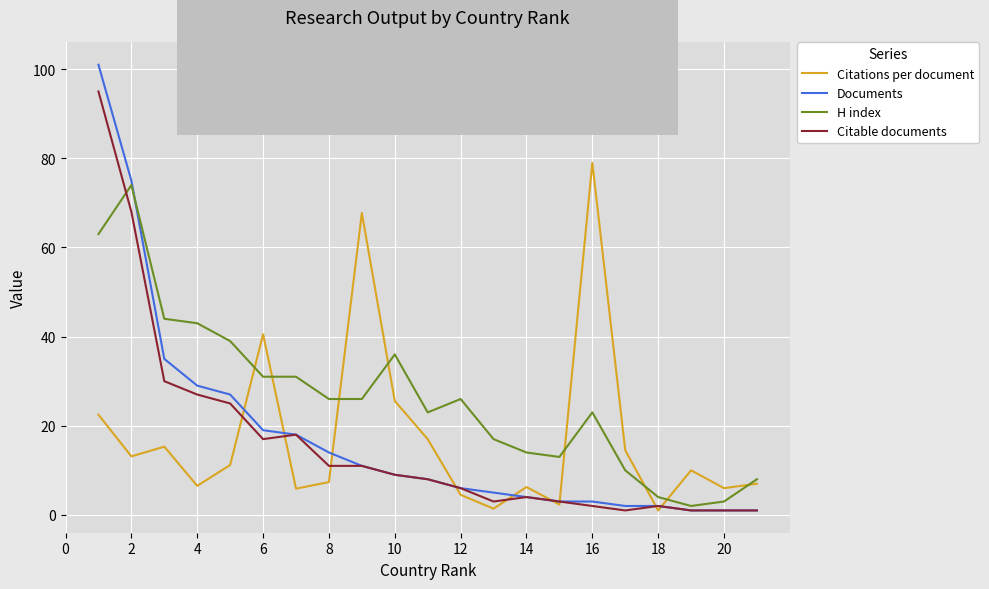

Which series has the largest total across all categories?

H index